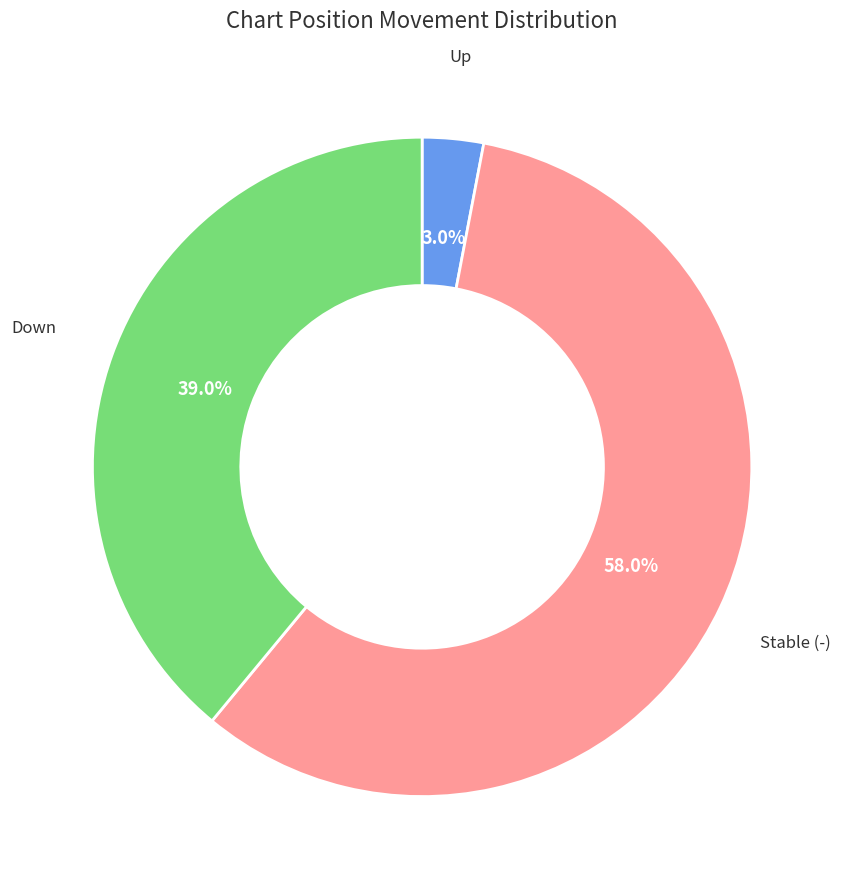

Is there a majority slice in this chart?

Yes